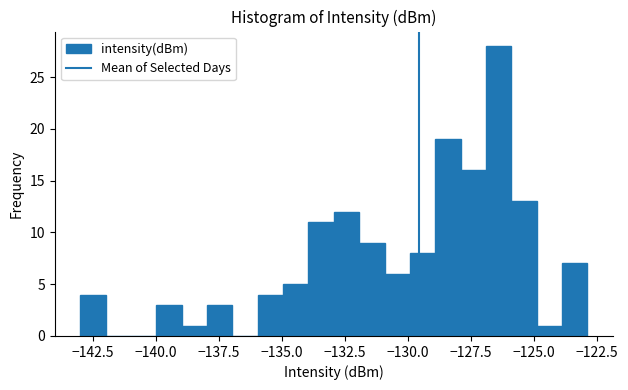

Around what value on the x-axis is the tallest bar? Give the approximate position of its centre, as read against the axis.

-126.5